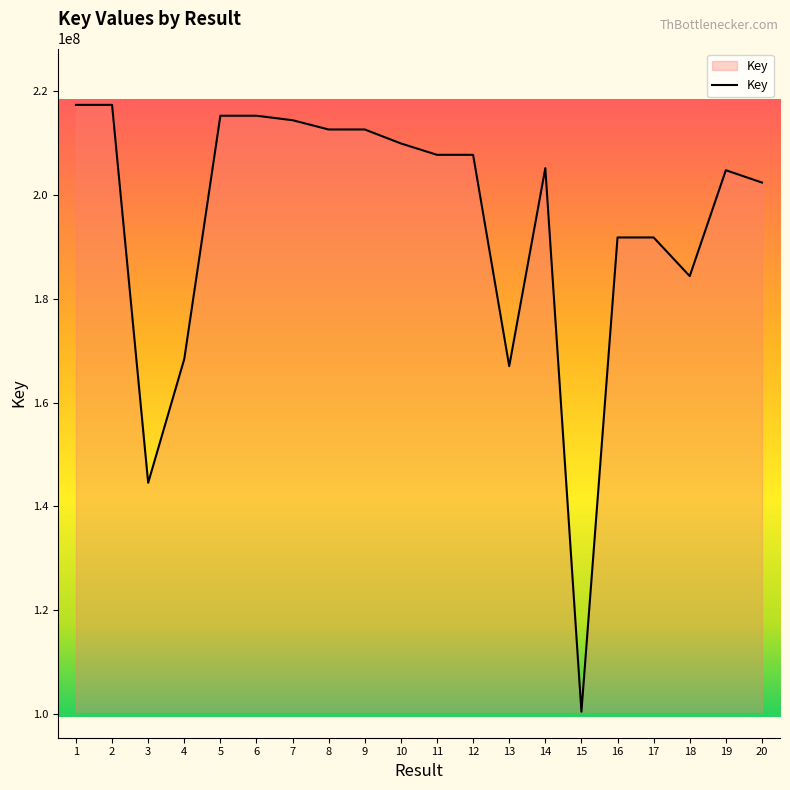

What is the difference between the values at 2 and 11?

9630053